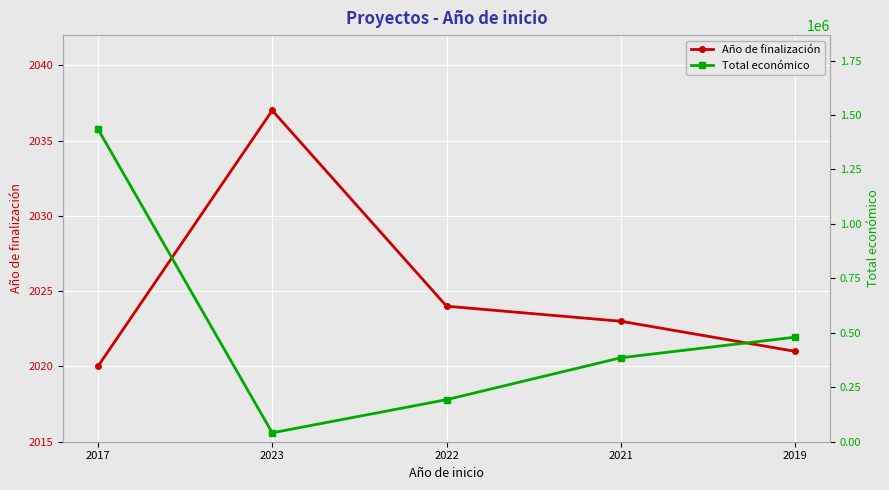

True or false: Total económico and Año de finalización cross at least once.

False